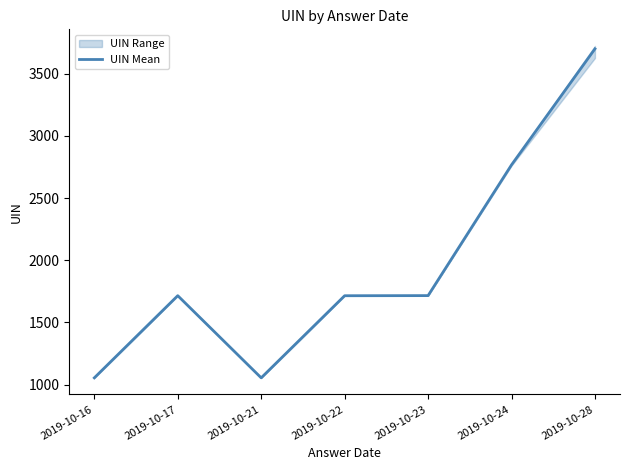

What is the difference between the maximum and minimum values?

2644.8